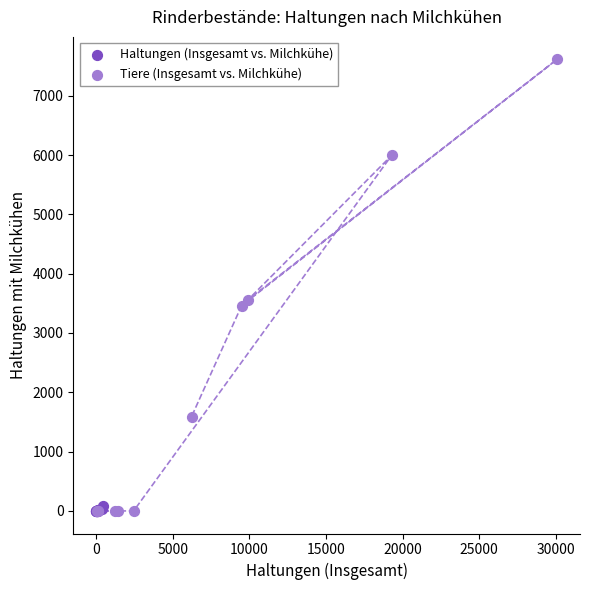

What are all the series names shown in the legend?

Haltungen (Insgesamt vs. Milchkühe), Tiere (Insgesamt vs. Milchkühe)